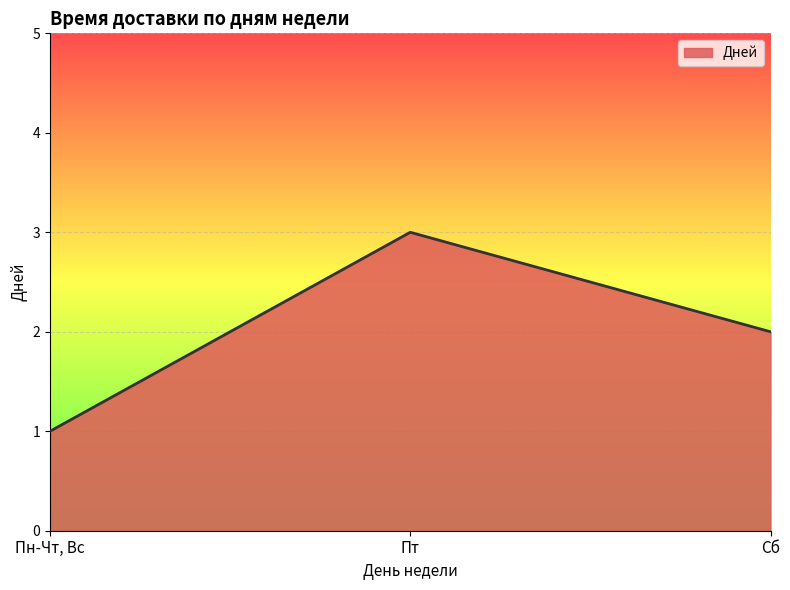

What is the change in value from Пн-Чт, Вс to Пт?

+2